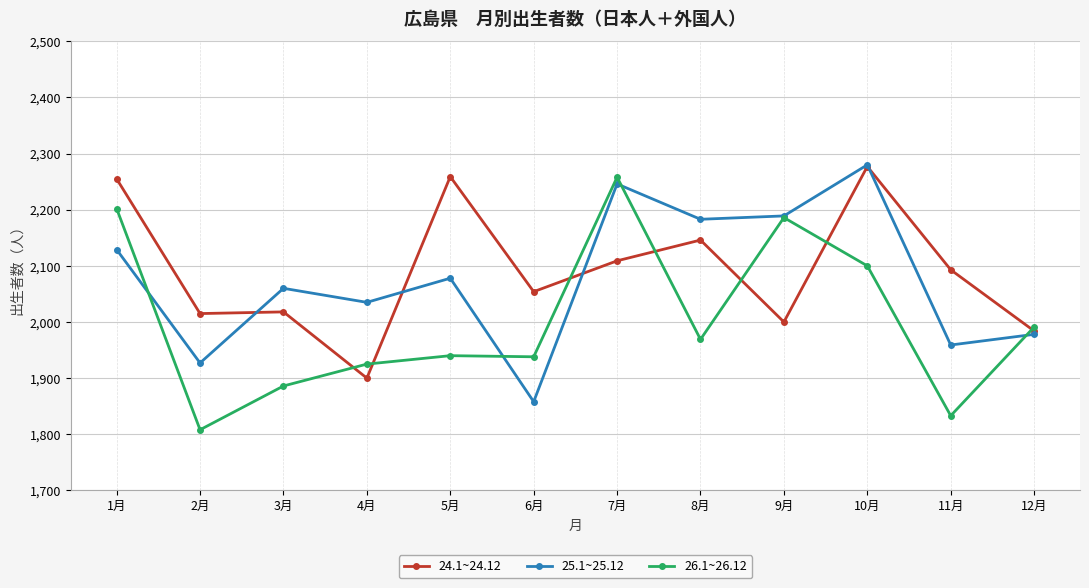

At which category does 26.1~26.12 reach its first local valley?

2月